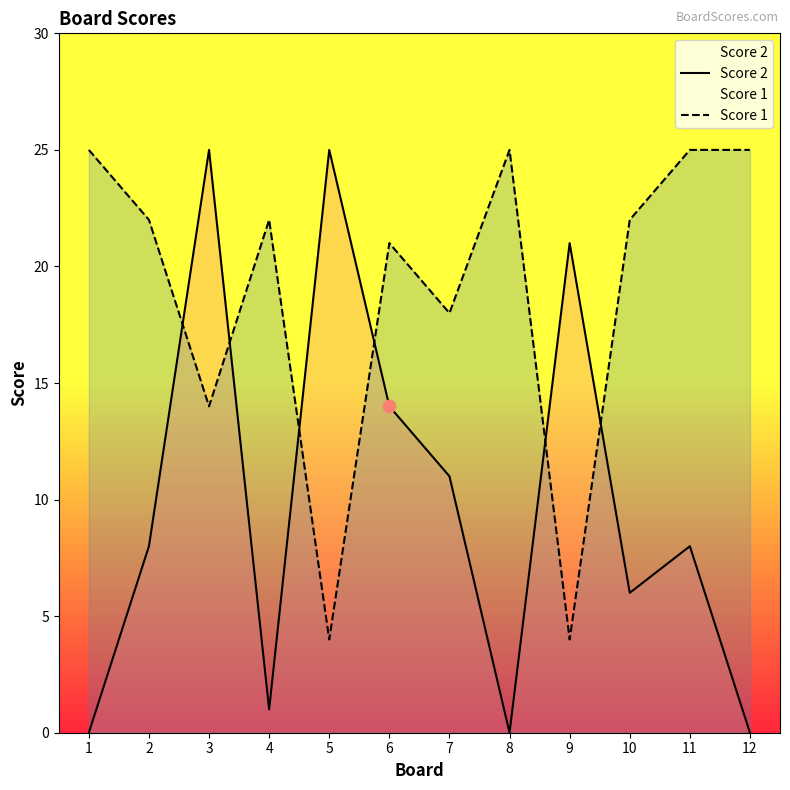

Which series contains the highest Y value?

Score 2